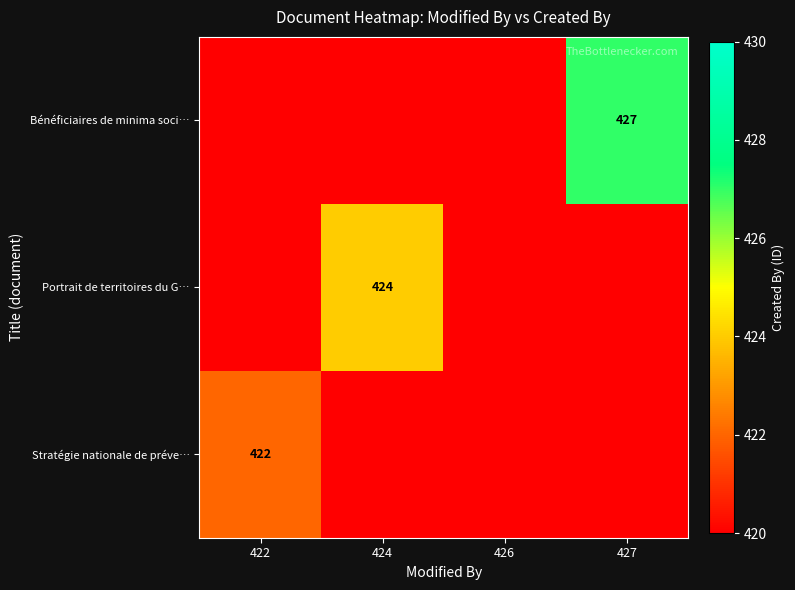

The value of Bénéficiaires de minima soci… at 427 is 133. True or false?

False